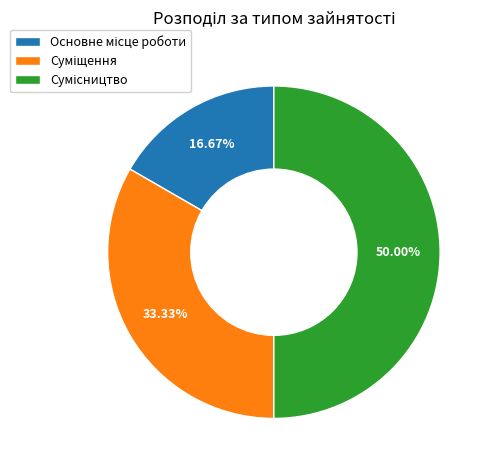

To the nearest percent, what is the average slice percentage?

33%